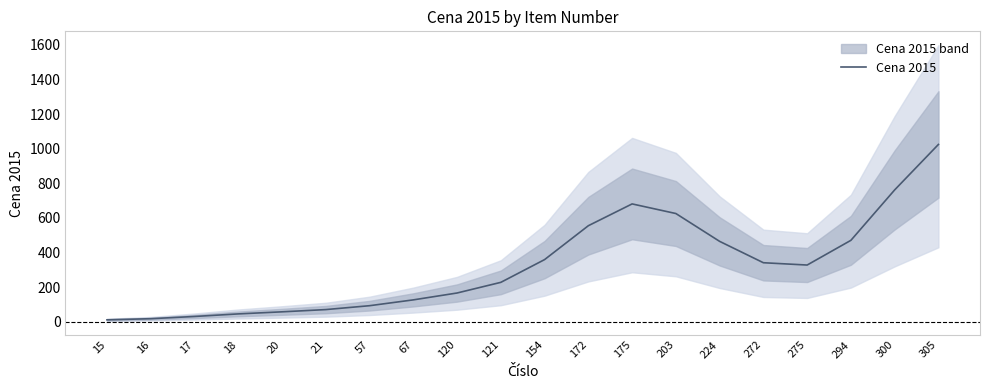

Reading right to left, extract all data points from this chart.

1025.0	762.2	470.8	328.0	341.3	464.8	625.7	681.2	555.3	359.4	227.9	166.4	126.6	93.0	70.5	57.6	45.5	30.7	17.8	11.3